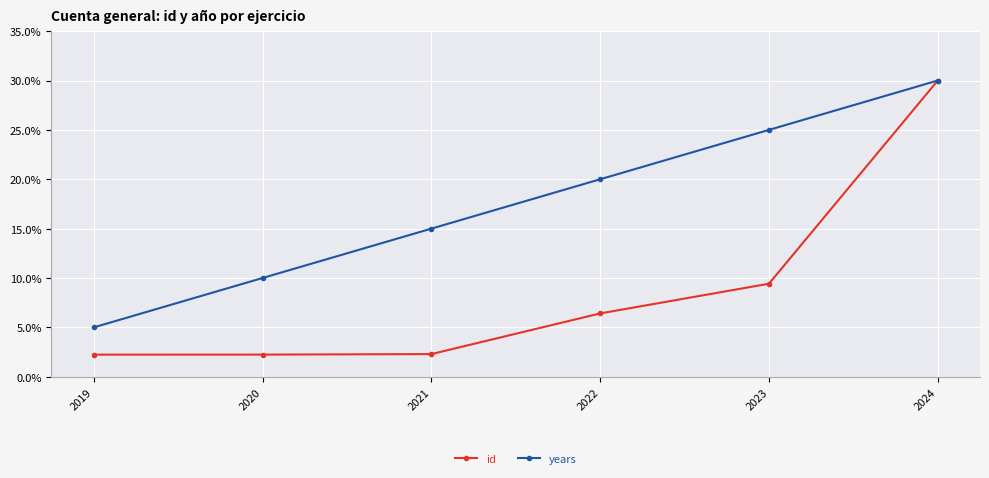

What is the difference between the id values at 2023 and 2020?

7.2